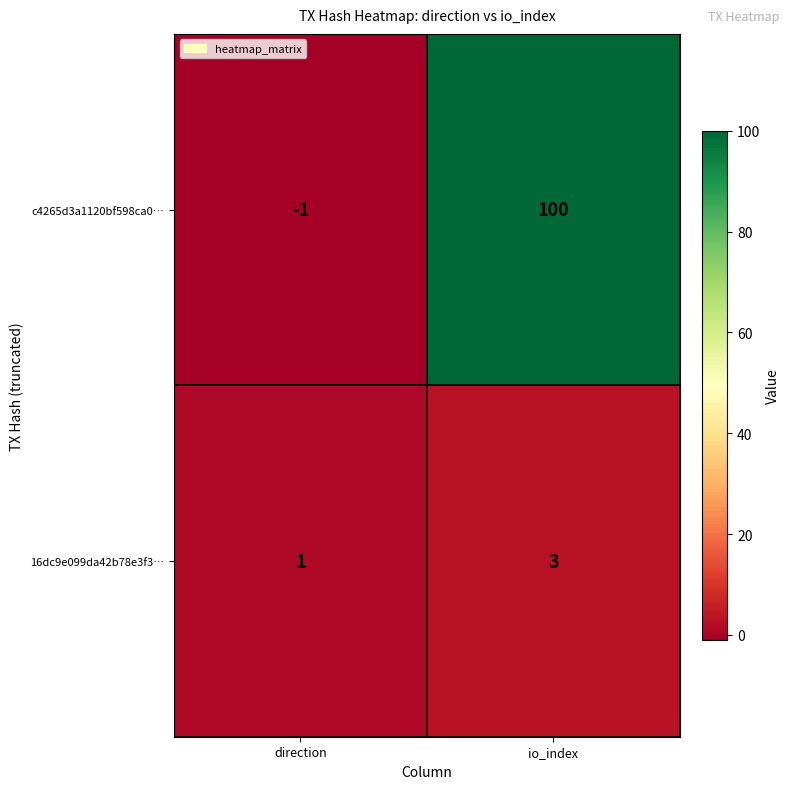

Reading left to right, what are all the values shown in this chart?

c4265d3a1120bf598ca0…: -1	100
16dc9e099da42b78e3f3…: 1	3